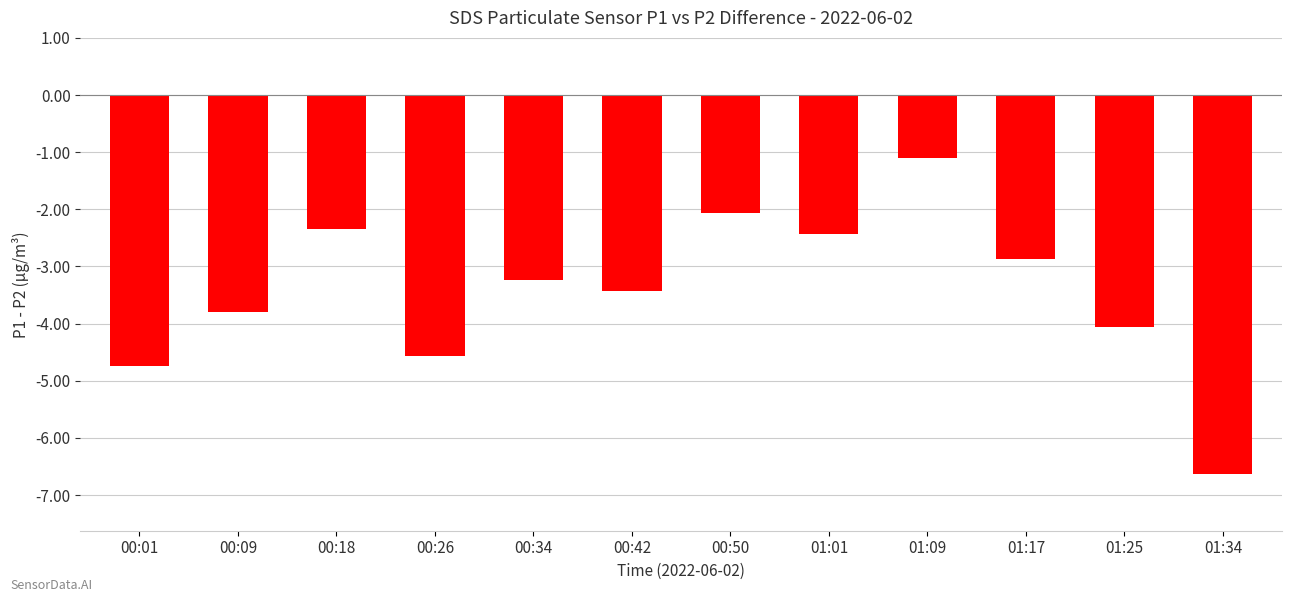

Does the chart contain stacked bars?

No